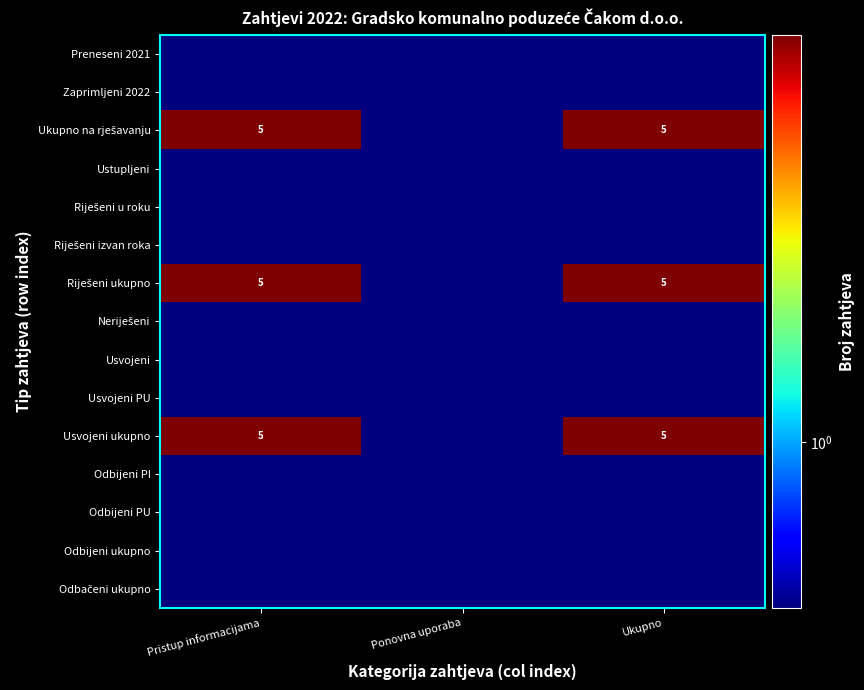

Which series has the widest spread of values?

Ukupno na rješavanju